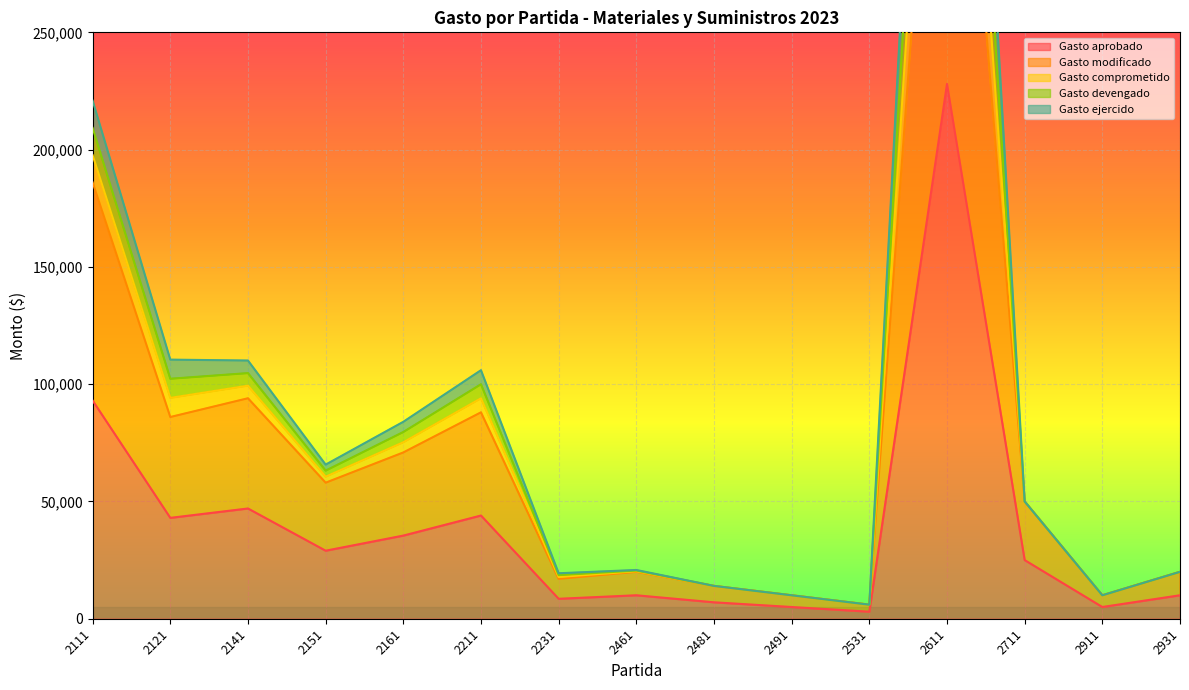

The value of Gasto aprobado at 2931 is 10000. True or false?

True